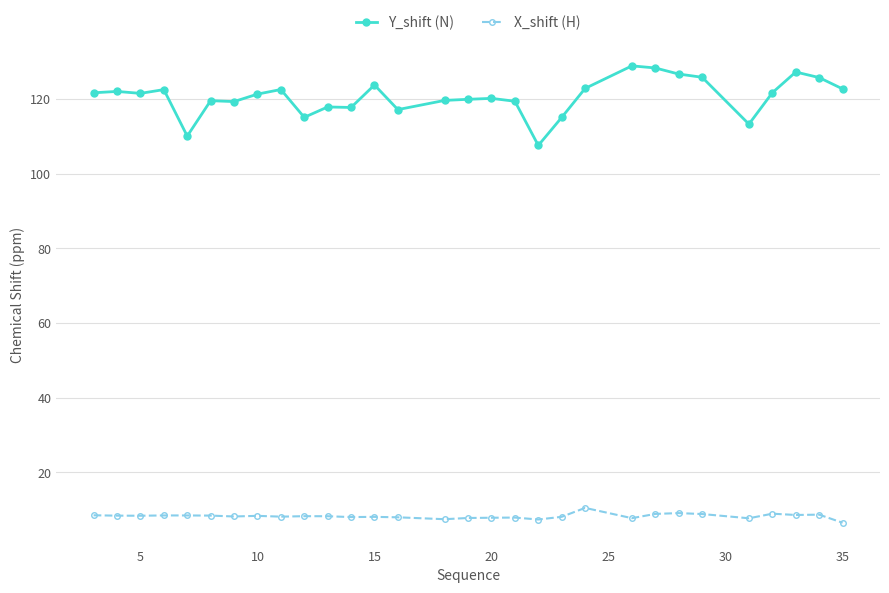

What is the smallest value displayed?

6.5